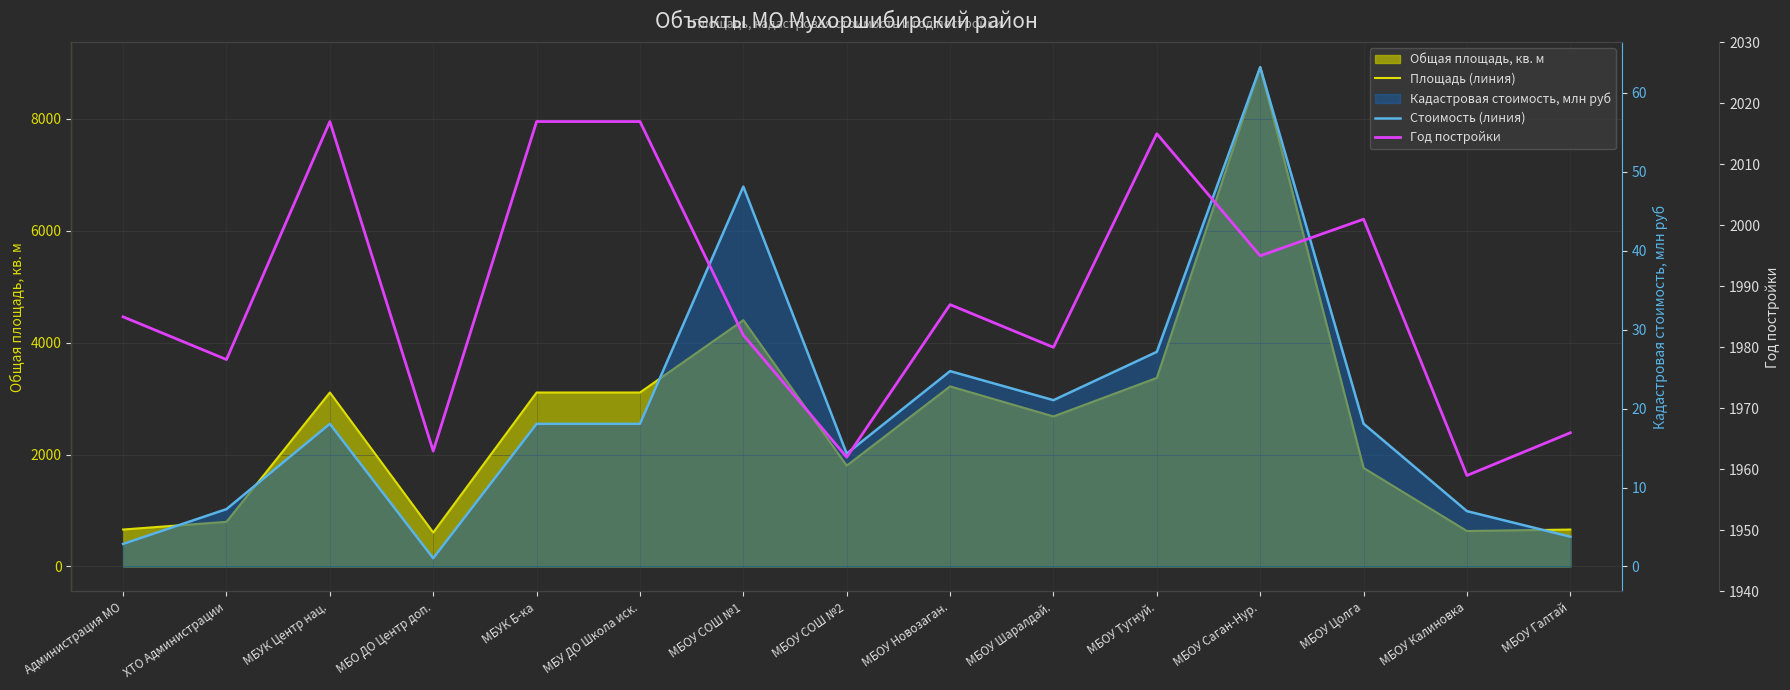

True or false: Стоимость (линия) and Год постройки cross at least once.

False